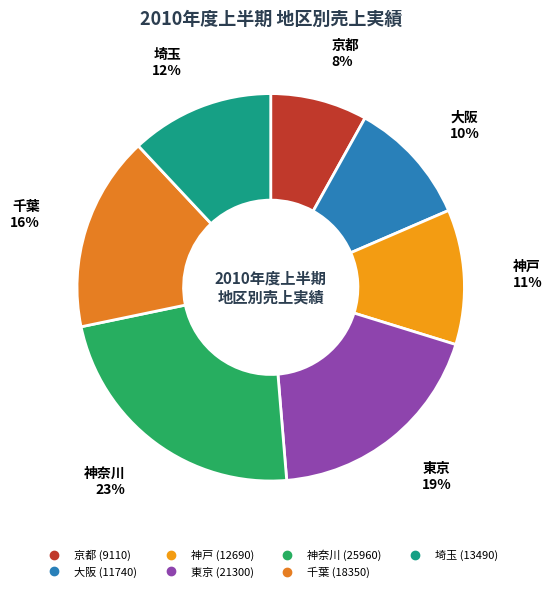

Which slice is the smallest?

京都